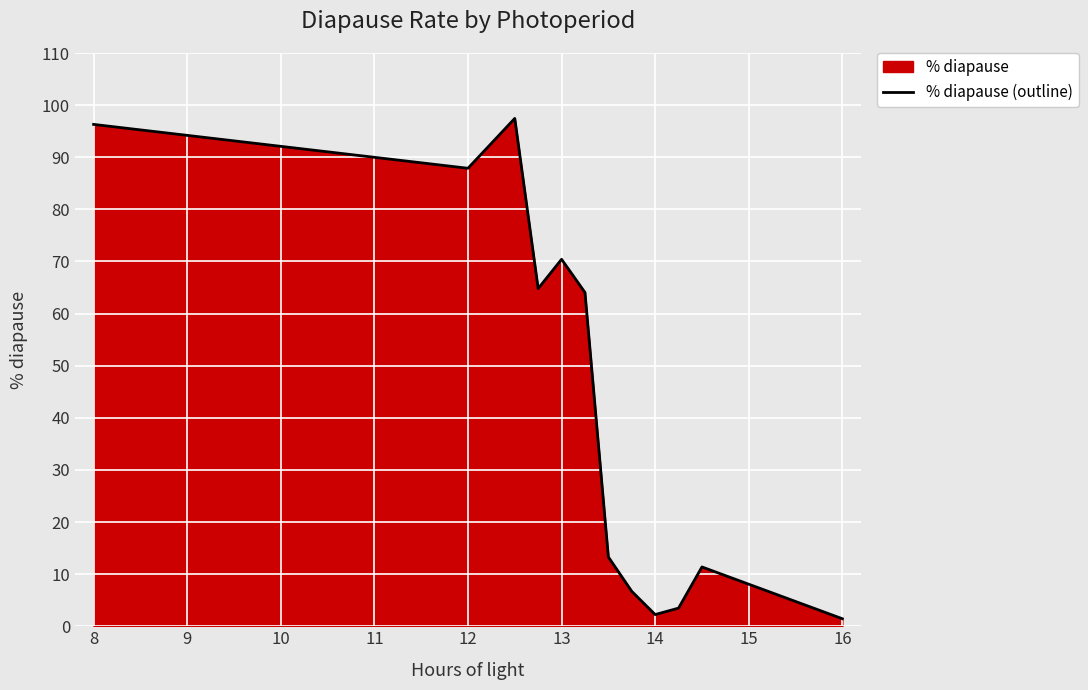

What is the change in value from 8 to 14?

-94.1